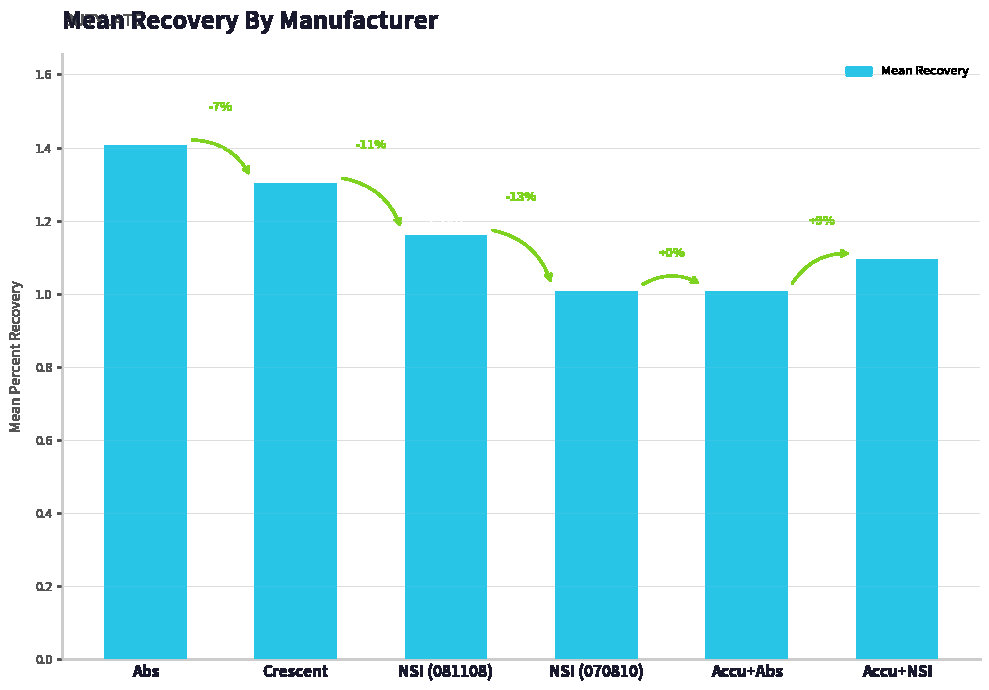

What is the label of the 4th bar from the right?

NSI (081108)